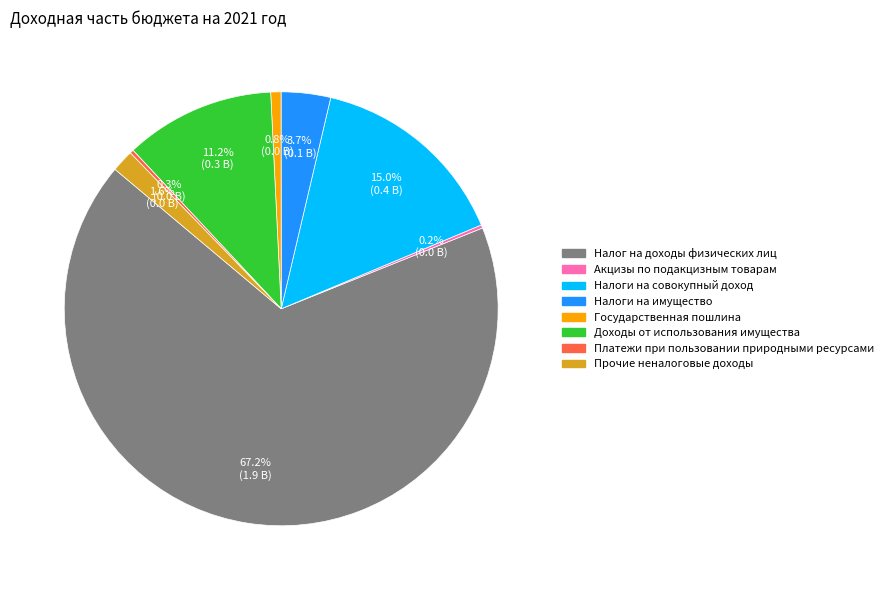

To the nearest percent, what percentage of the pie is Налог на доходы физических лиц?

67%